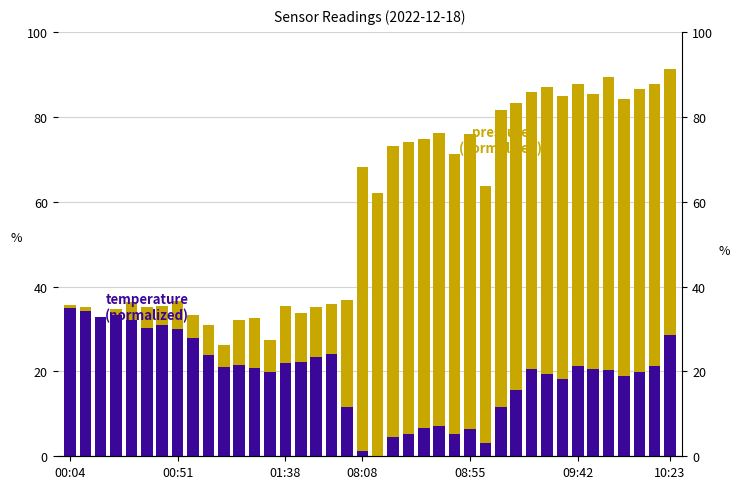

How many categories are shown in the chart?

40